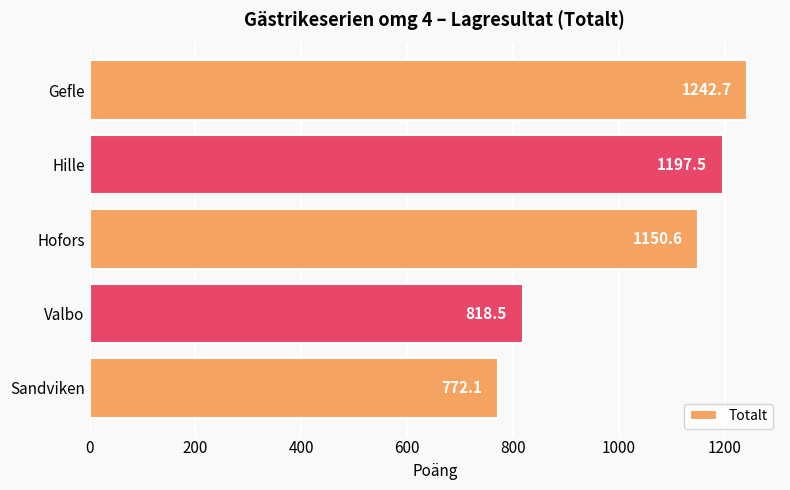

List the labels in order of value, largest first.

Gefle, Hille, Hofors, Valbo, Sandviken